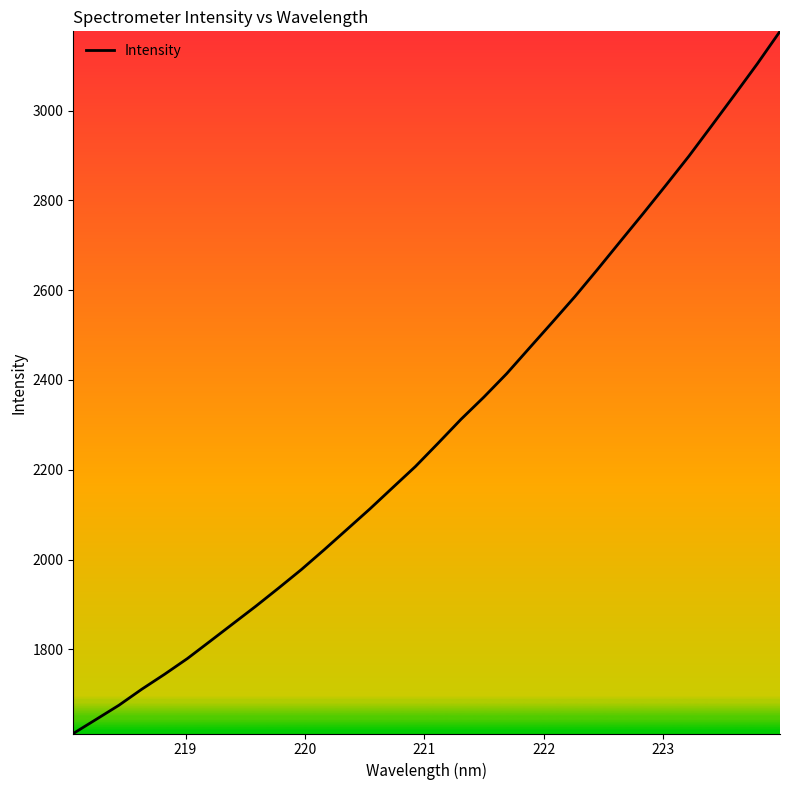

What is the difference between the maximum and minimum values?

1564.2